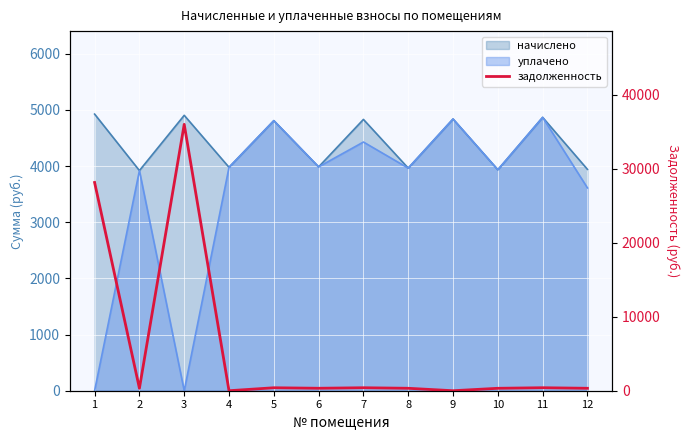

Where does the data first go above 332?

1